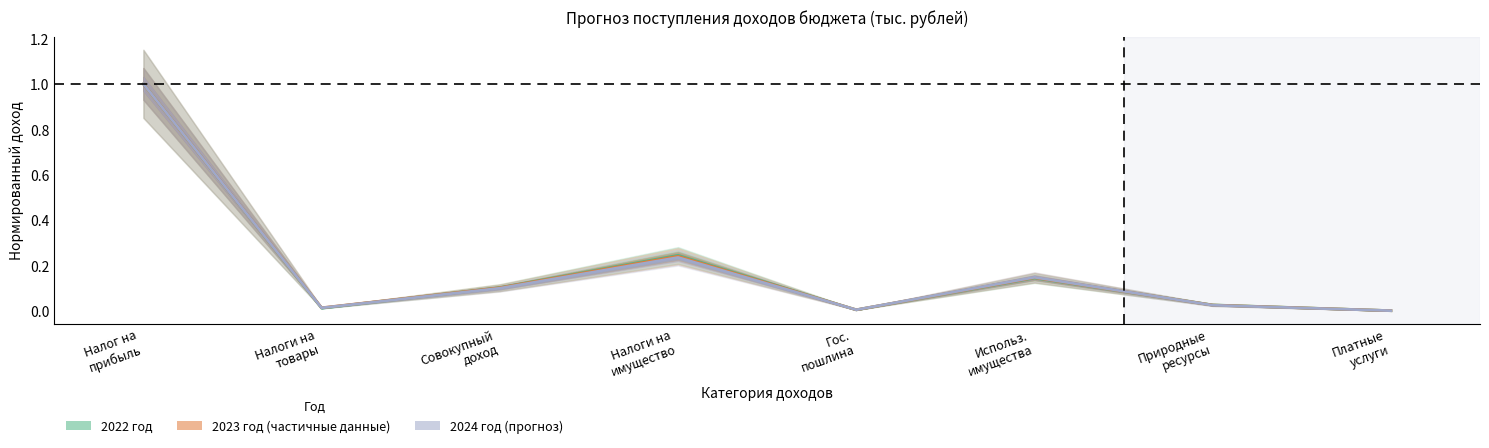

At which category is the sum across all series the highest?

Налог на
прибыль